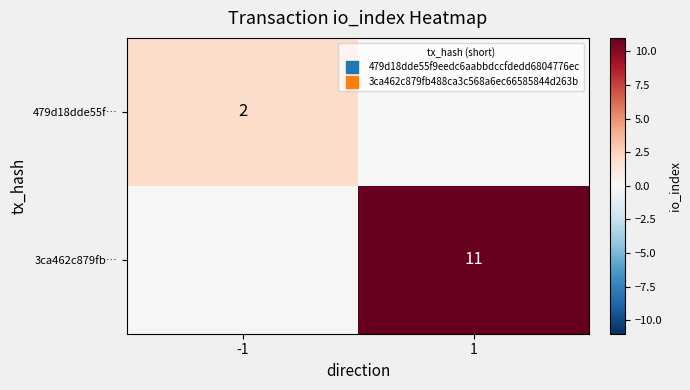

The 479d18dde55f… series shows 1 at 1. True or false?

False